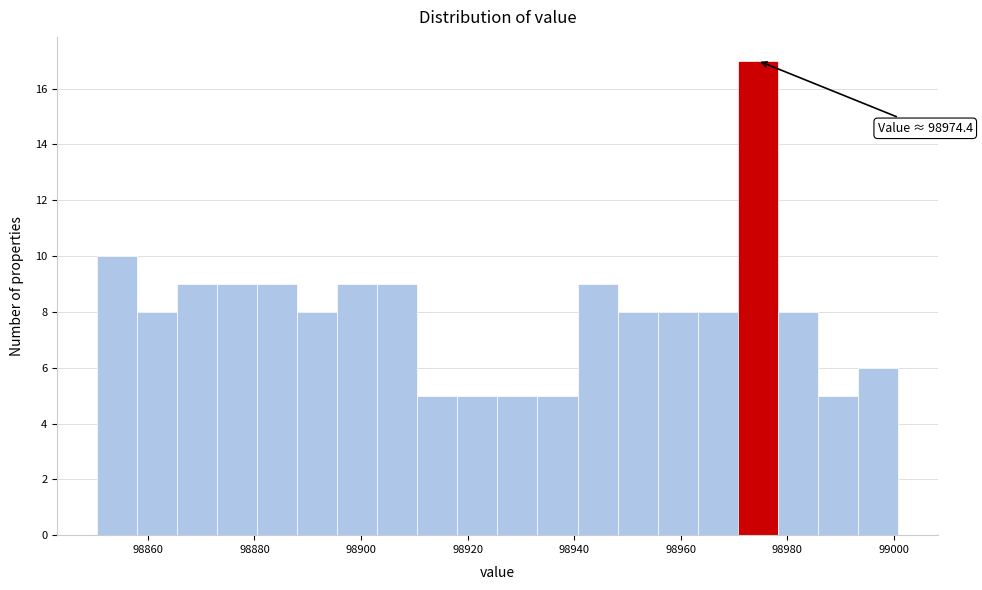

Read against the x-axis, roughly where is the centre of the tallest bar?

98974